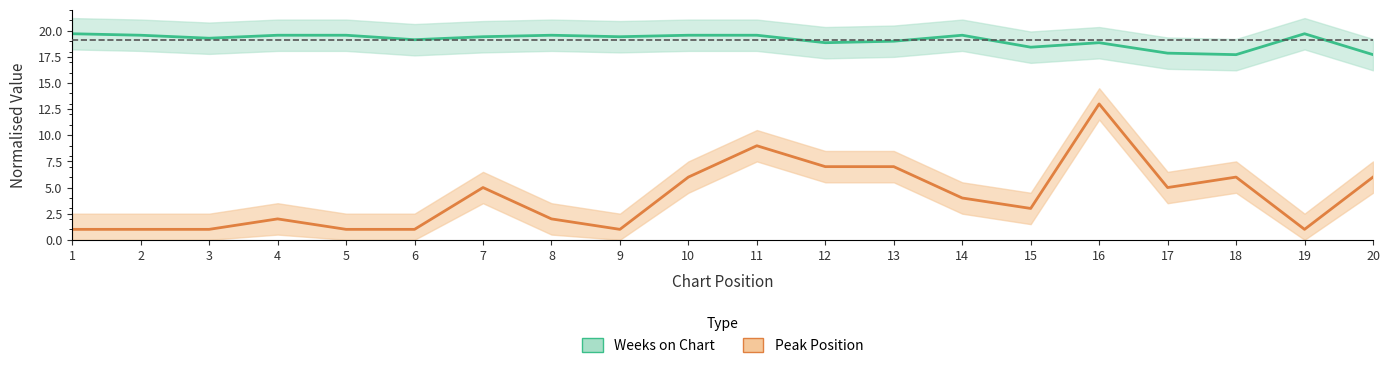

Reading right to left, what are all the values shown in this chart?

Peak Position: 20=6.0	19=1.0	18=6.0	17=5.0	16=13.0	15=3.0	14=4.0	13=7.0	12=7.0	11=9.0	10=6.0	9=1.0	8=2.0	7=5.0	6=1.0	5=1.0	4=2.0	3=1.0	2=1.0	1=1.0
Weeks on Chart: 20=17.7	19=19.7	18=17.7	17=17.9	16=18.9	15=18.4	14=19.6	13=19.0	12=18.9	11=19.6	10=19.6	9=19.4	8=19.6	7=19.4	6=19.1	5=19.6	4=19.6	3=19.3	2=19.6	1=19.7